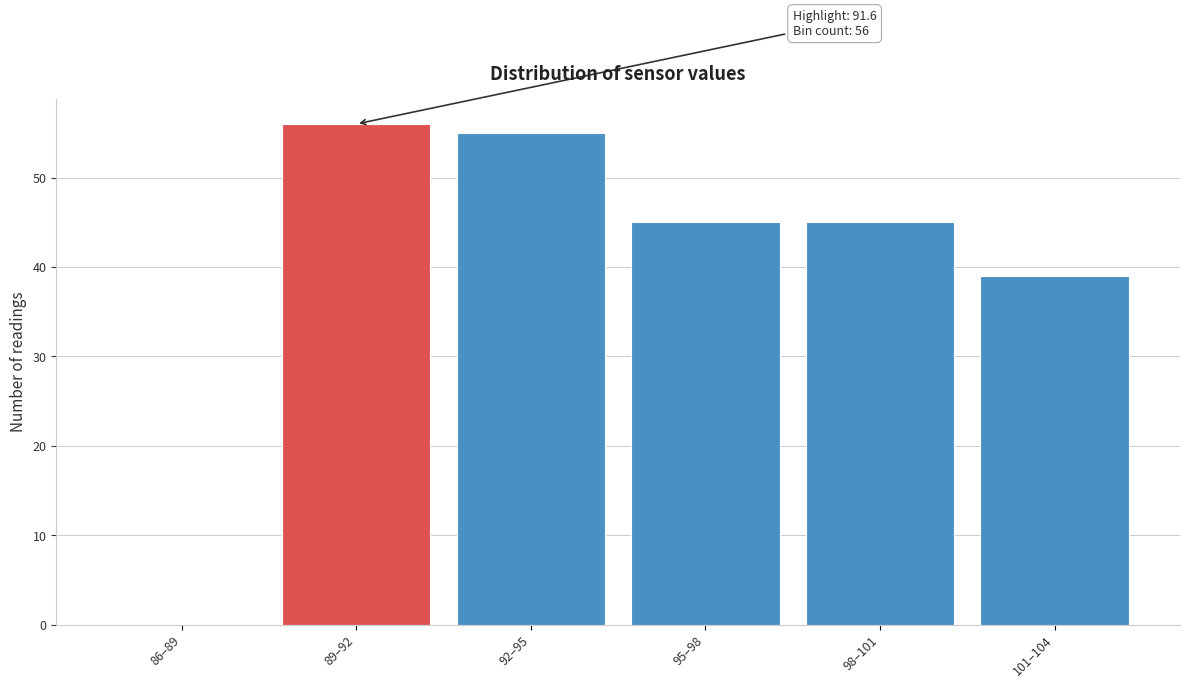

Reading right to left, transcribe all the data shown in this chart.

101–104=39	98–101=45	95–98=45	92–95=55	89–92=56	86–89=0